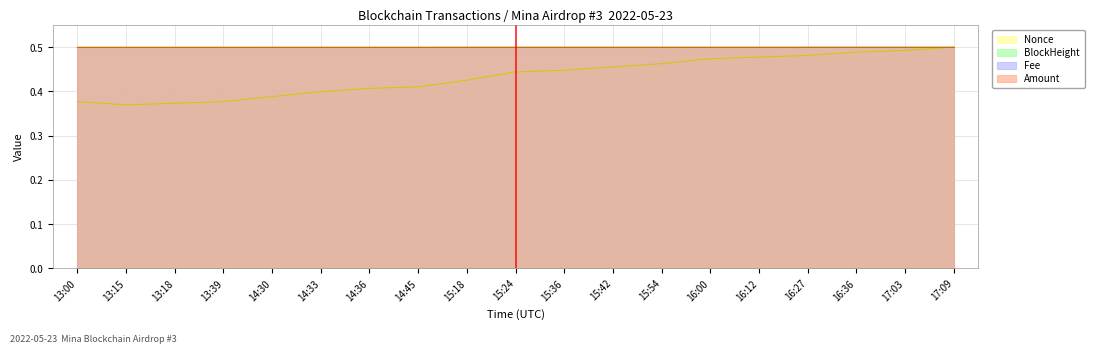

Is the value of BlockHeight at 15:18 greater than the value of Nonce at 14:36?

Yes